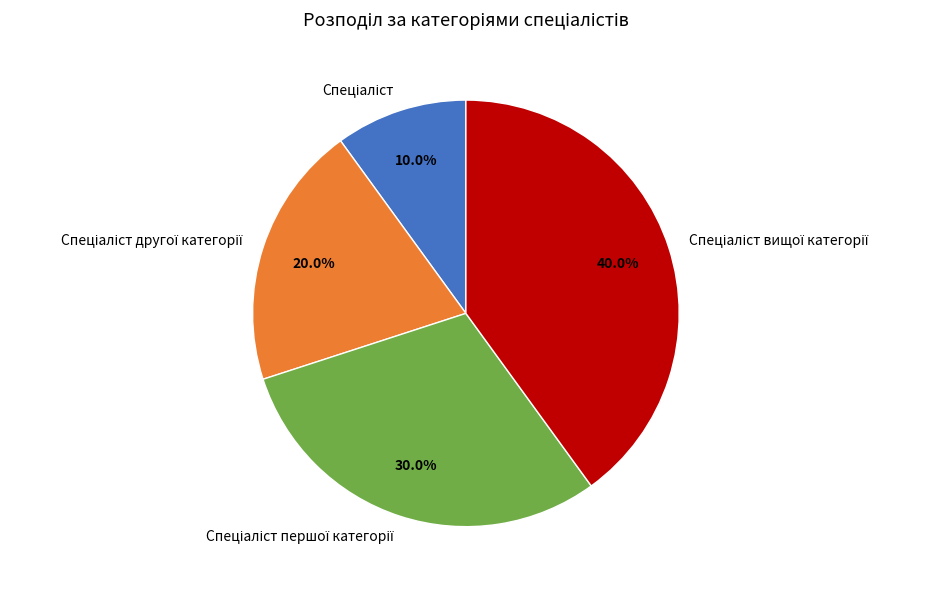

Count the number of slices in the pie.

4